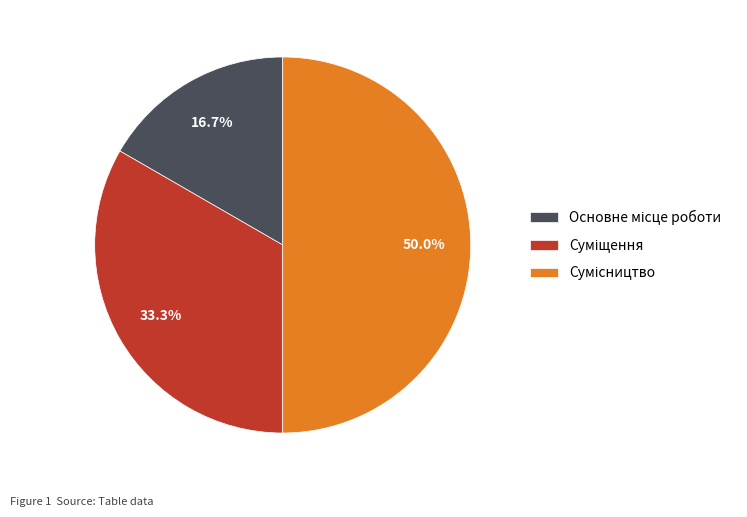

How much of the chart is everything except Сумісництво?

50.0%